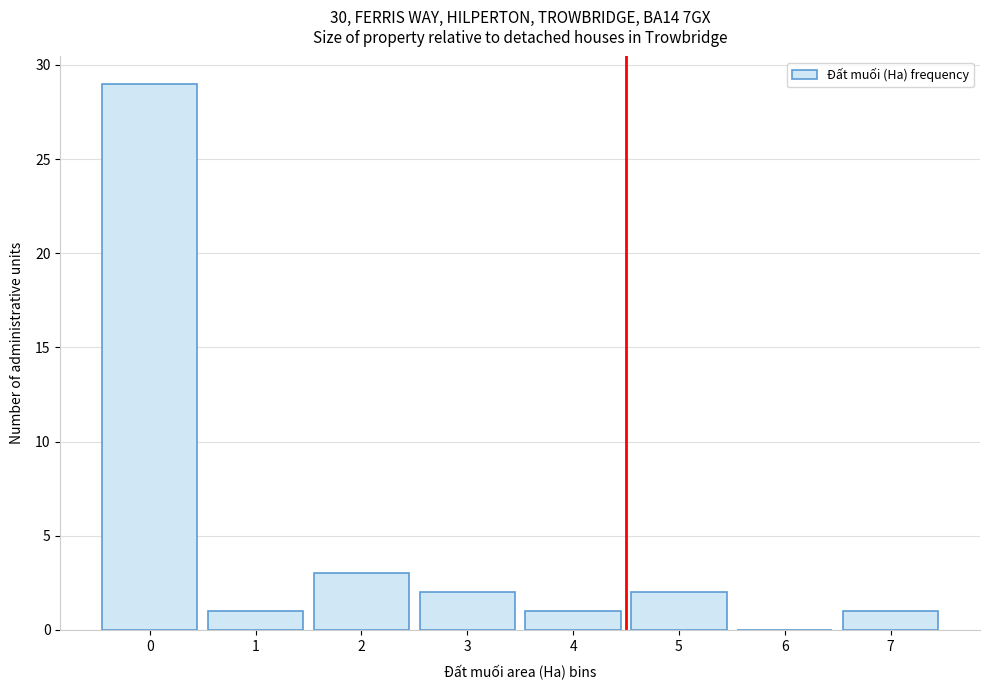

Reading left to right, list every bar in this chart as the range it spans on the x-axis followed by its height. The values are not printed on the chart, so give them approximately, as read against the axis.

-0.5 to 0.5: 29
0.5 to 1.5: 1
1.5 to 2.5: 3
2.5 to 3.5: 2
3.5 to 4.5: 1
4.5 to 5.5: 2
5.5 to 6.5: 0
6.5 to 7.5: 1